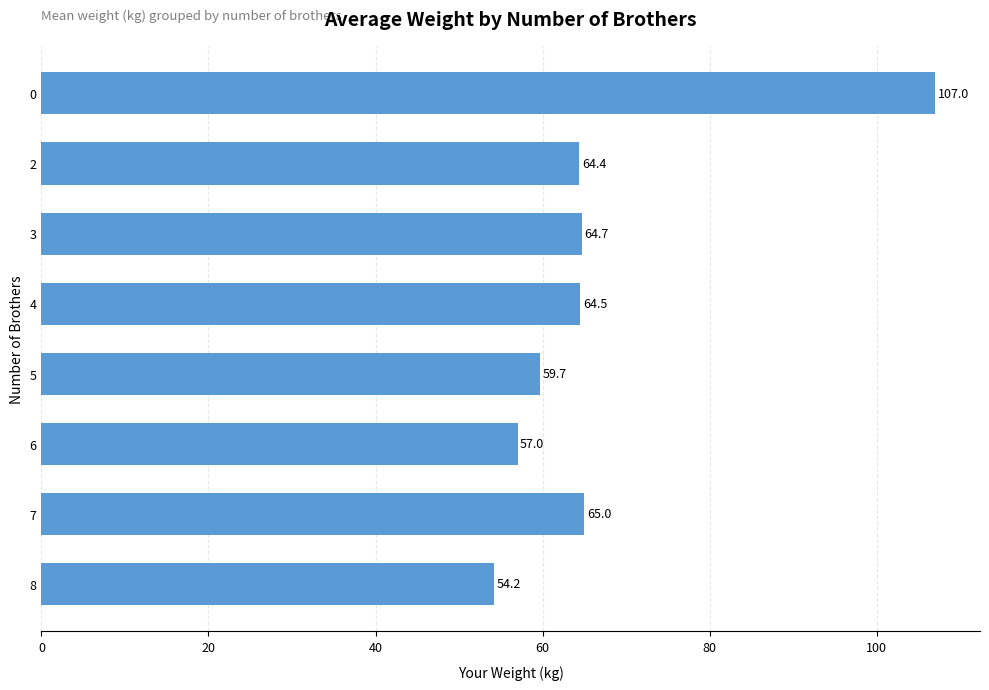

Are the bars grouped side by side (vs. stacked)?

No